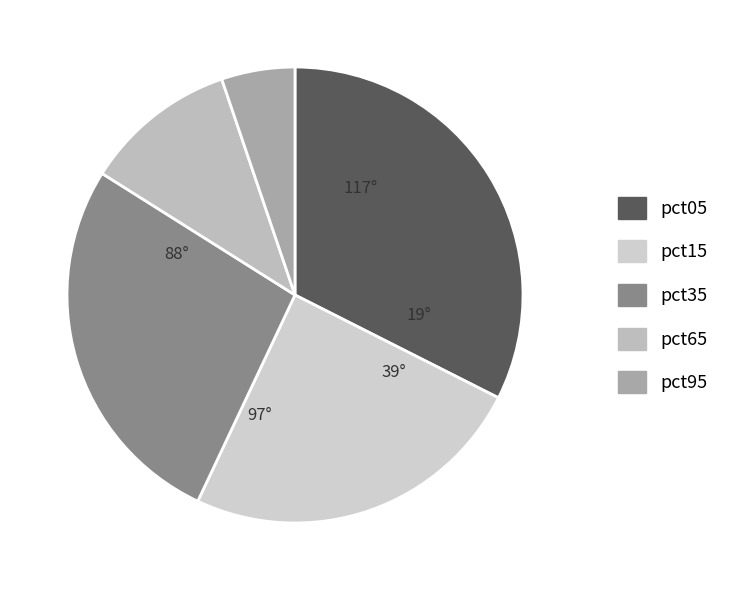

Rank the categories by value from highest to lowest.

pct05, pct35, pct15, pct65, pct95